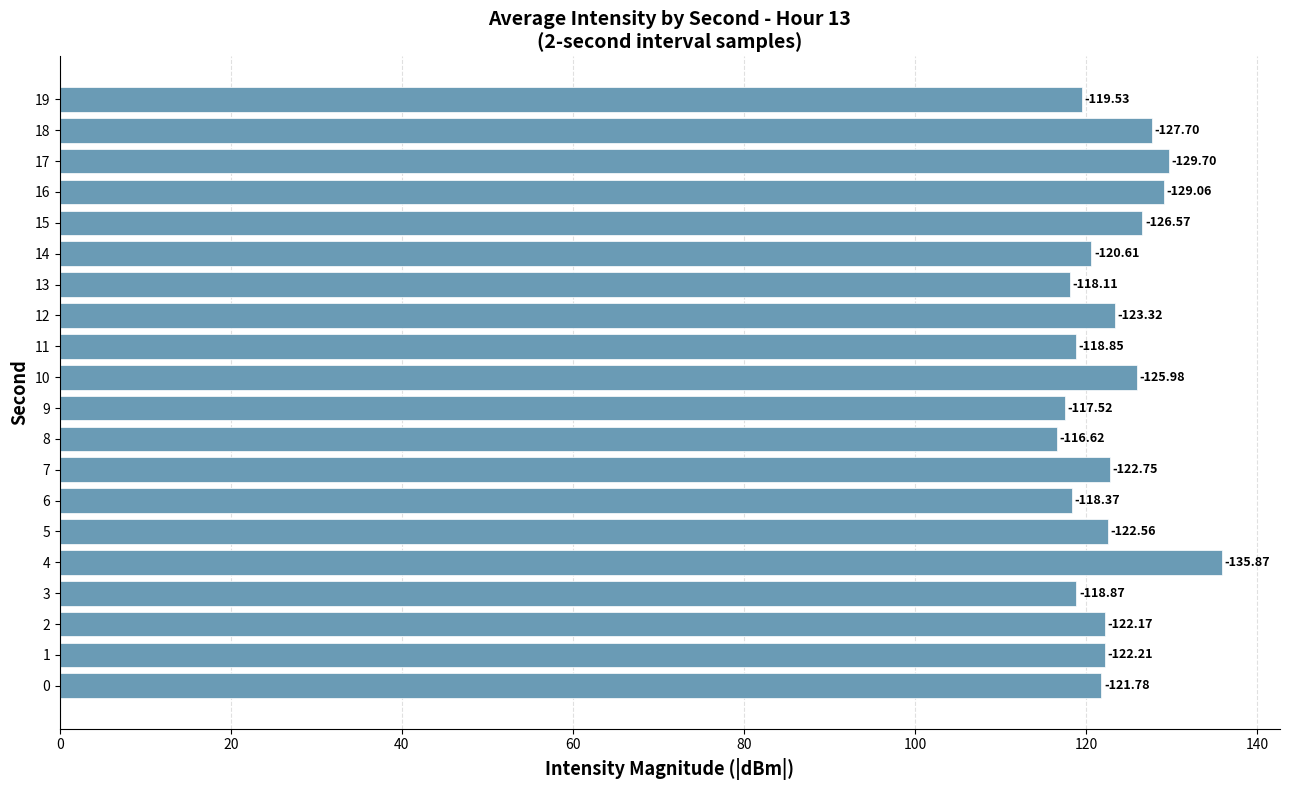

True or false: the data shows 37.5 at 9.

False